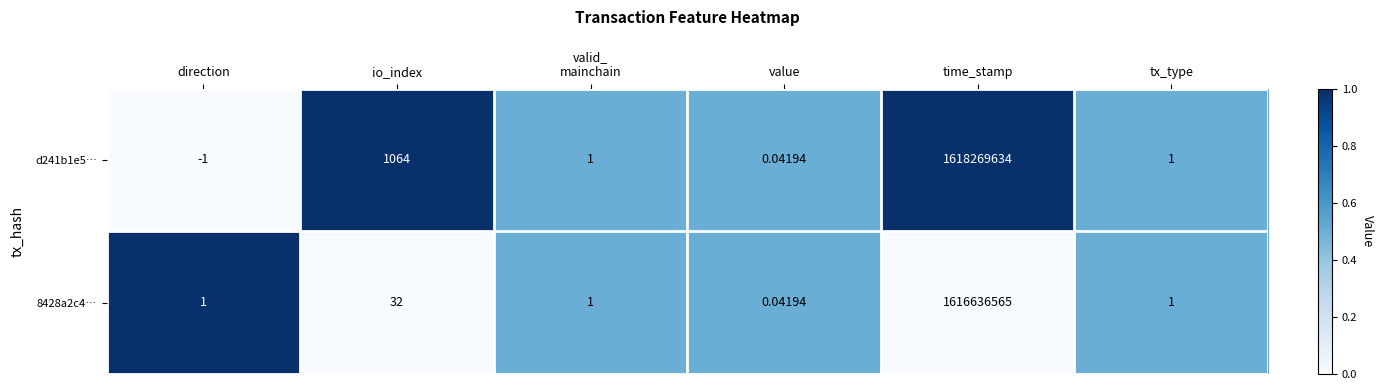

At which category is the sum across all series the highest?

time_stamp